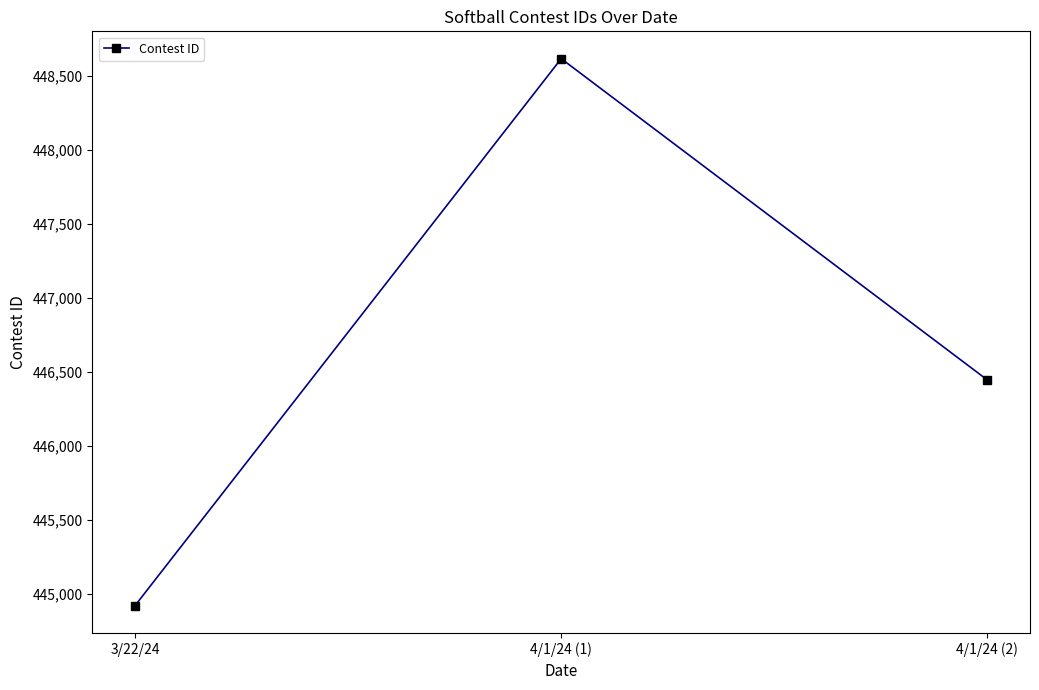

What is the difference between the maximum and minimum values?

3699